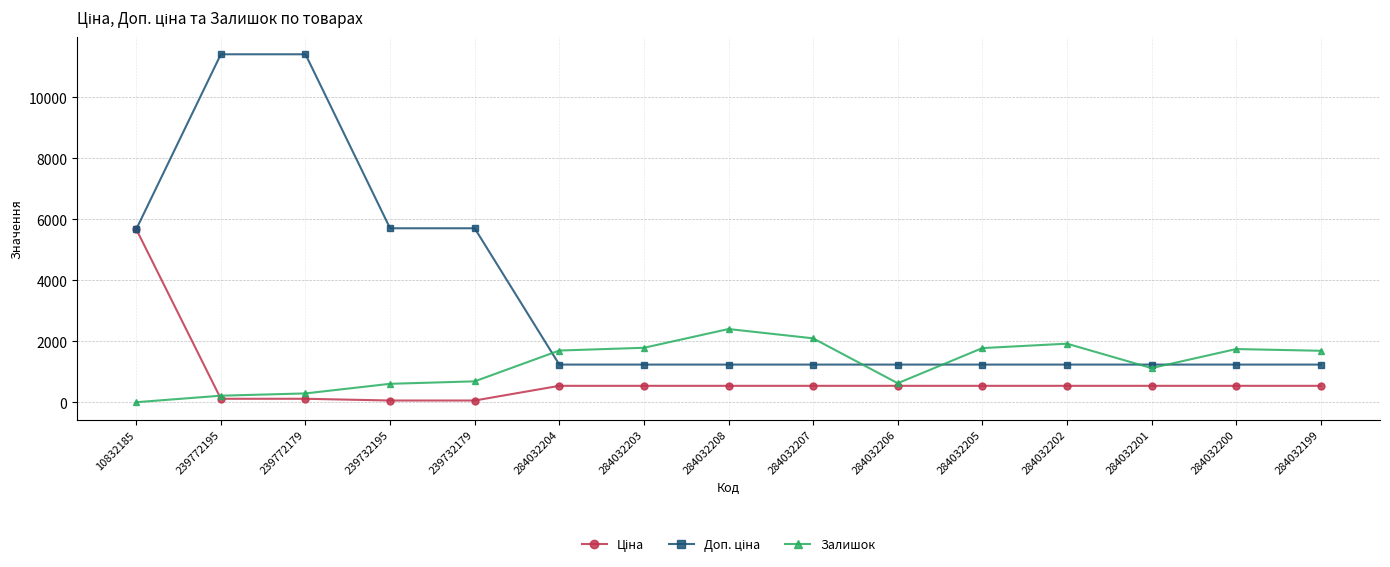

What is the greatest value displayed?

11410.0